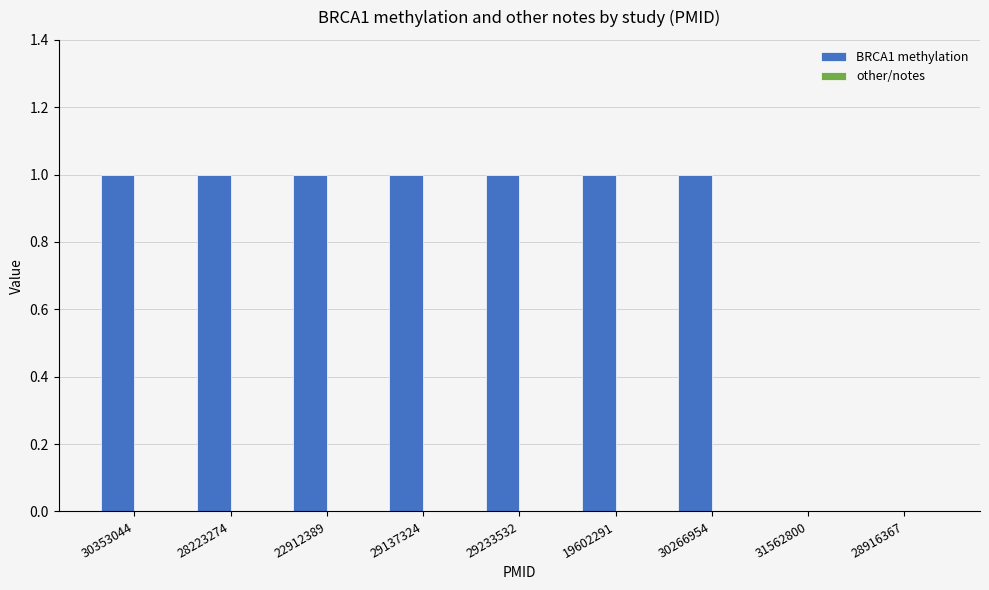

The chart shows a value of 0 at 31562800. True or false?

True